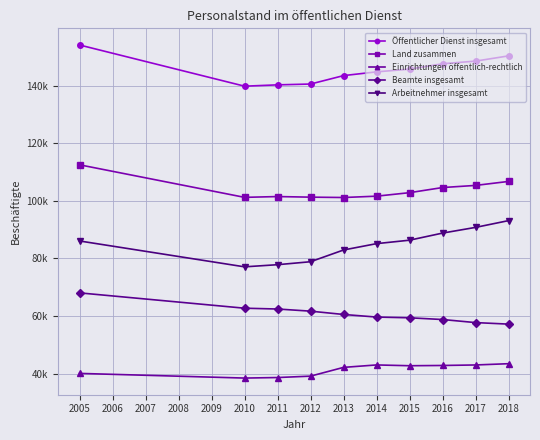

Reading left to right, extract all data points from this chart.

Öffentlicher Dienst insgesamt: 154135	139830	140290	140575	143500	144805	145745	147615	148535	150350
Land zusammen: 112530	101225	101500	101295	101170	101635	102850	104630	105370	106755
Einrichtungen öffentlich-rechtlich: 40090	38470	38655	39140	42180	43030	42755	42845	43020	43460
Beamte insgesamt: 68055	62730	62450	61705	60555	59655	59400	58800	57735	57205
Arbeitnehmer insgesamt: 86080	77095	77840	78870	82945	85150	86350	88815	90795	93145